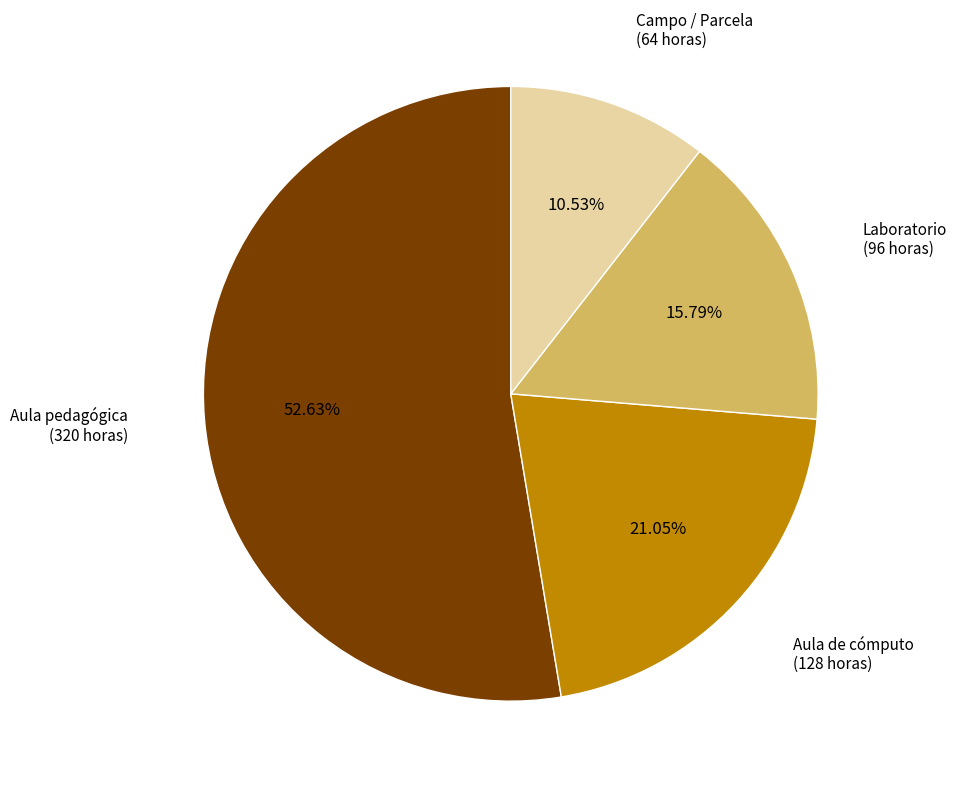

Is there a majority slice in this chart?

Yes